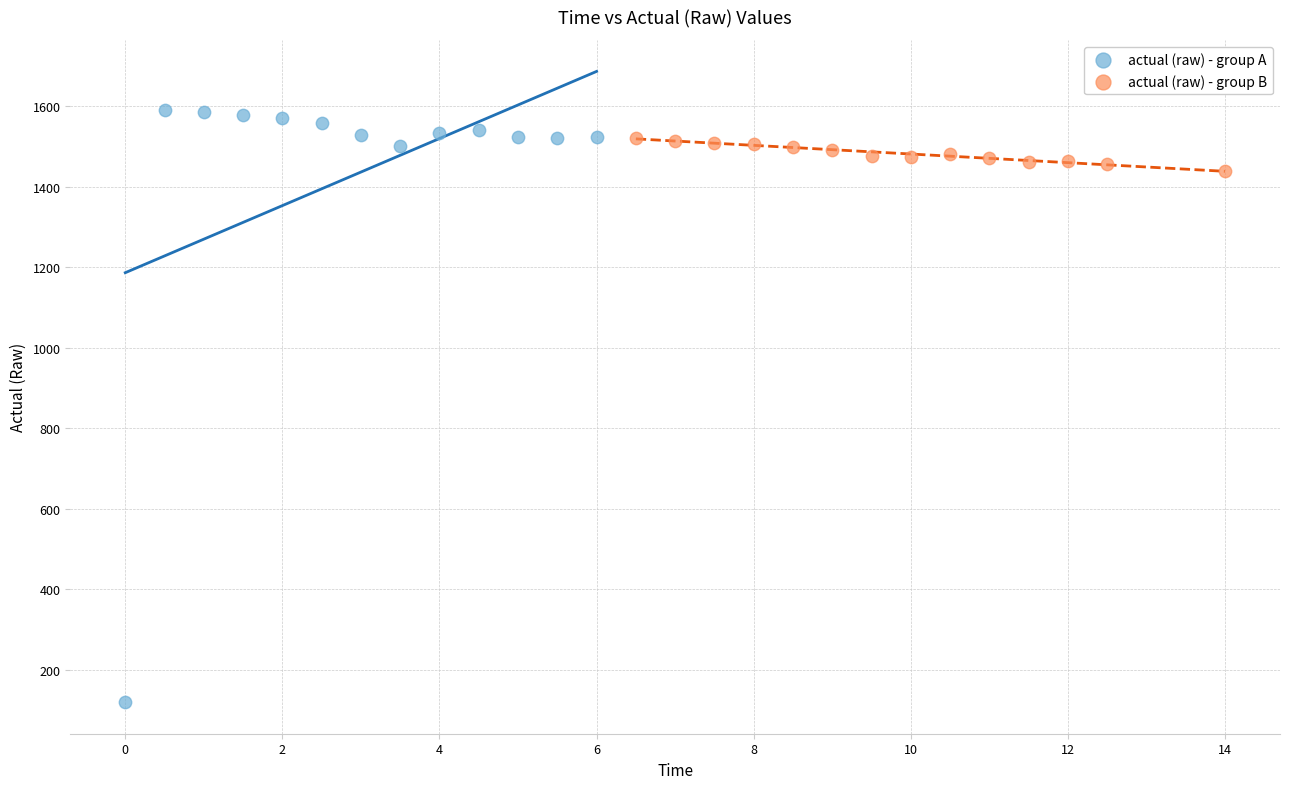

Which series reaches the minimum Y coordinate?

actual (raw) - group A